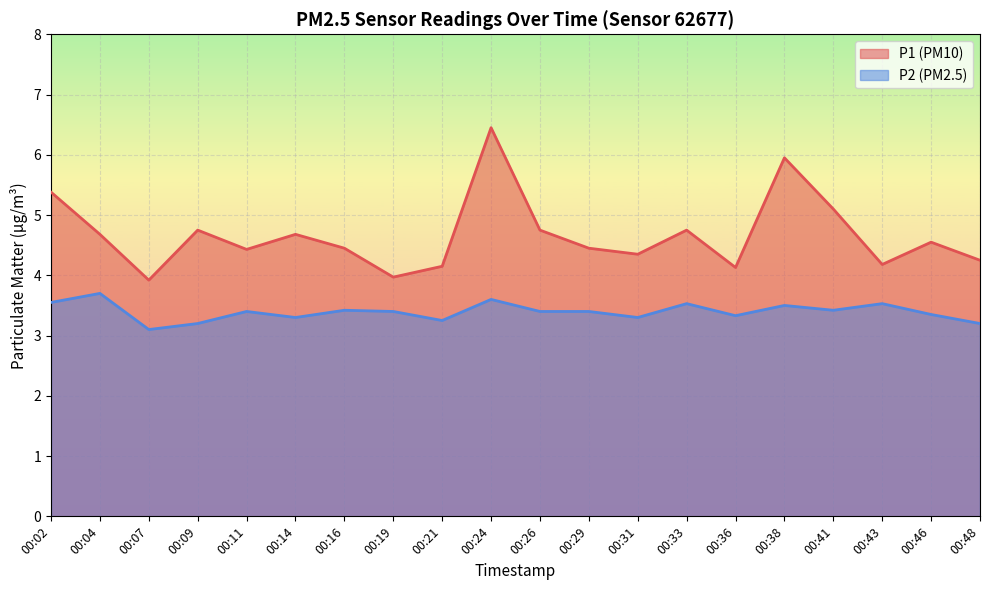

Between 00:24 and 00:26, which series saw the biggest shift?

P1